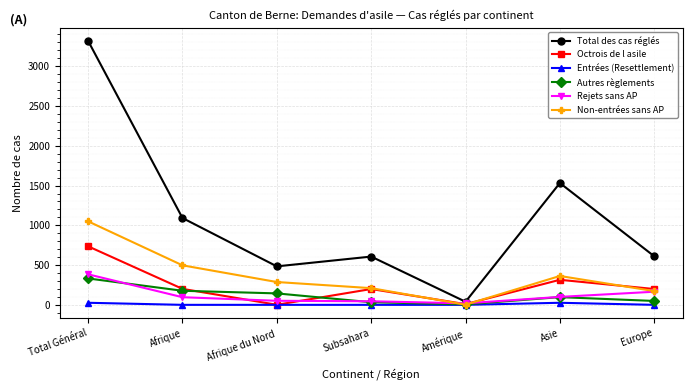

How many lines are shown in the chart?

6